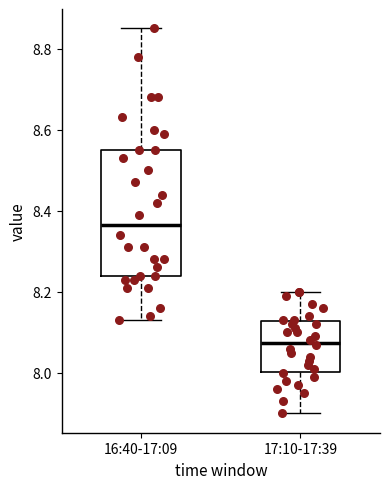

Reading left to right, transcribe this box plot: for each box, give where its median line is, the range the box spans, and where its two whiskers end, as read against the y-axis. The values are not printed on the chart, so give them approximately, as read against the axis.

16:40-17:09: median 8.36, box 8.24 to 8.56, whiskers 8.14 to 8.86
17:10-17:39: median 8.08, box 8.00 to 8.12, whiskers 7.90 to 8.20